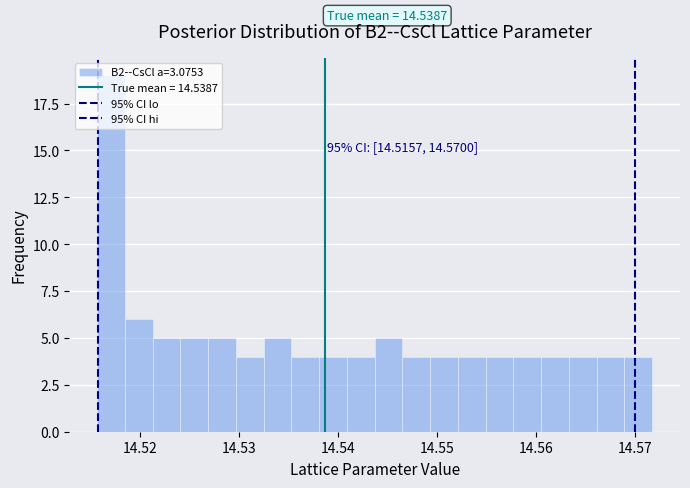

Around what value on the x-axis is the tallest bar? Give the approximate position of its centre, as read against the axis.

14.517